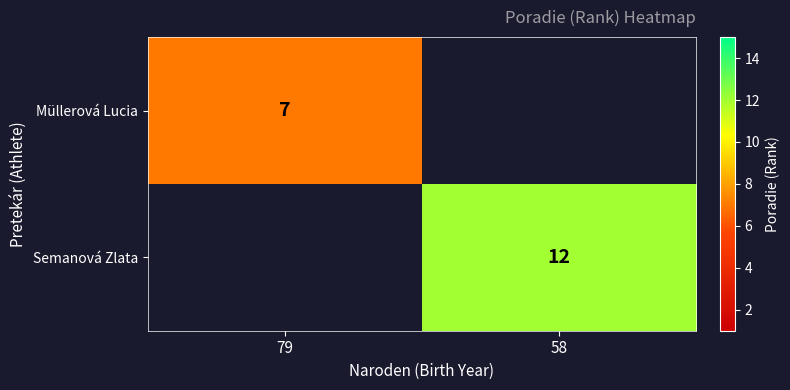

The value of Müllerová Lucia at 79 is 7. True or false?

True